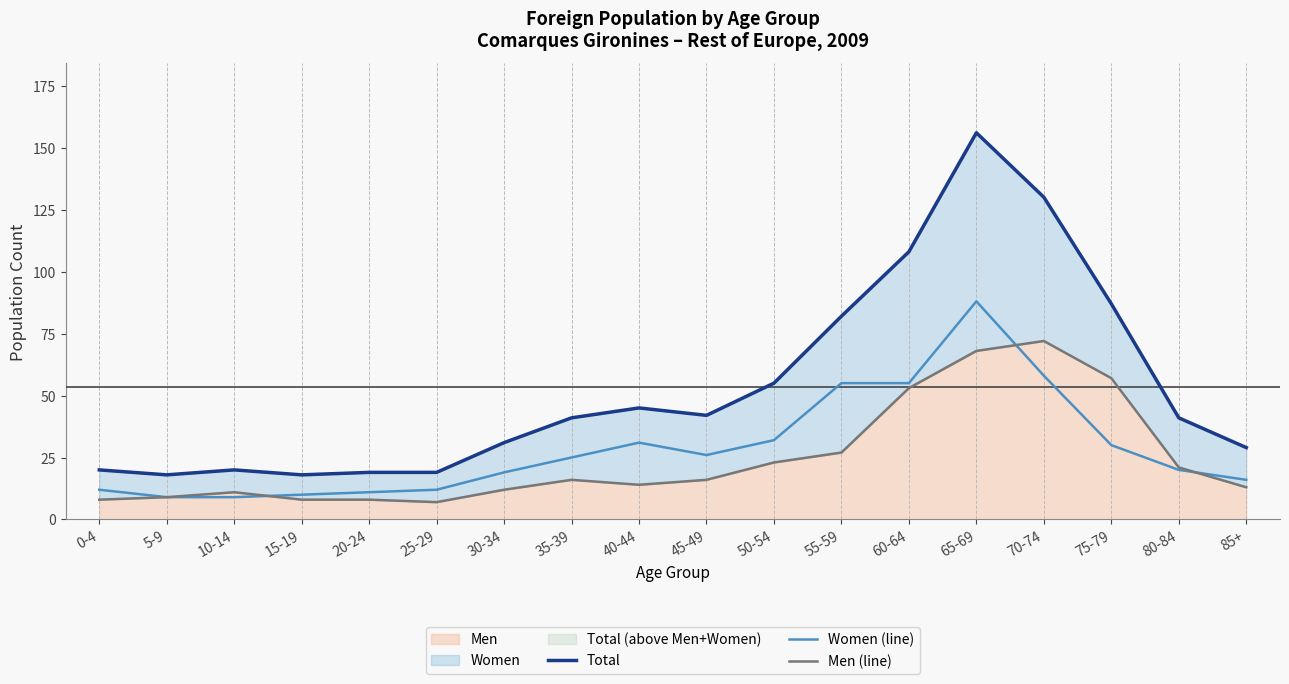

At which category is the sum across all series the highest?

65-69